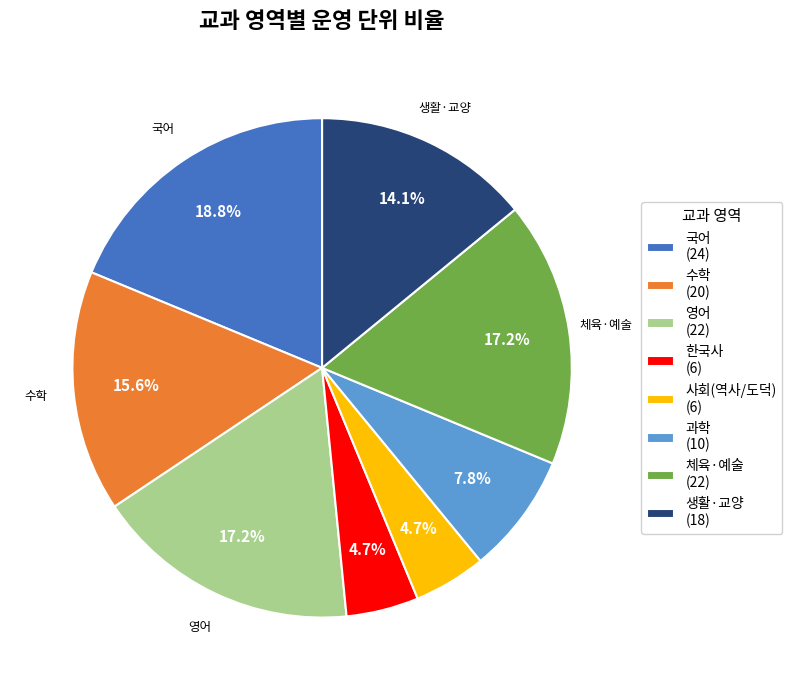

Count the number of slices in the pie.

8